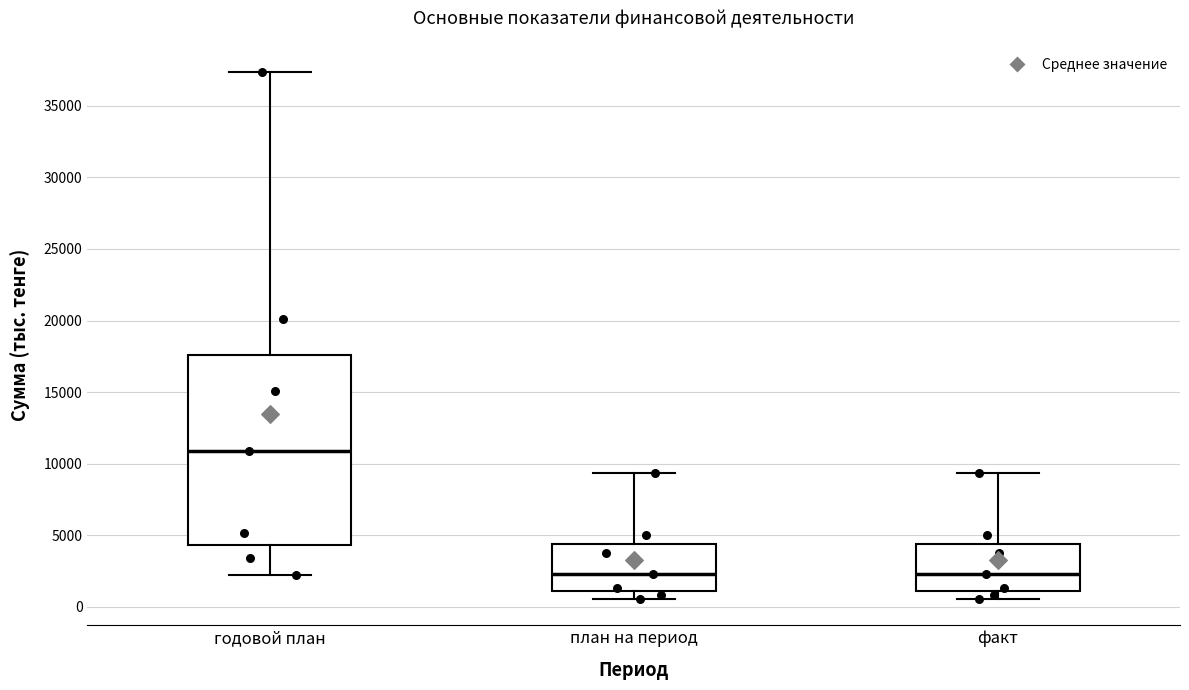

Reading left to right, read every box against the y-axis: the position of its median line, the range the box covers, and the ends of its whiskers. The values are not printed on the chart, so give them approximately, as read against the axis.

годовой план: median 11000, box 4500 to 17500, whiskers 2000 to 37500
план на период: median 2500, box 1000 to 4500, whiskers 500 to 9500
факт: median 2500, box 1000 to 4500, whiskers 500 to 9500